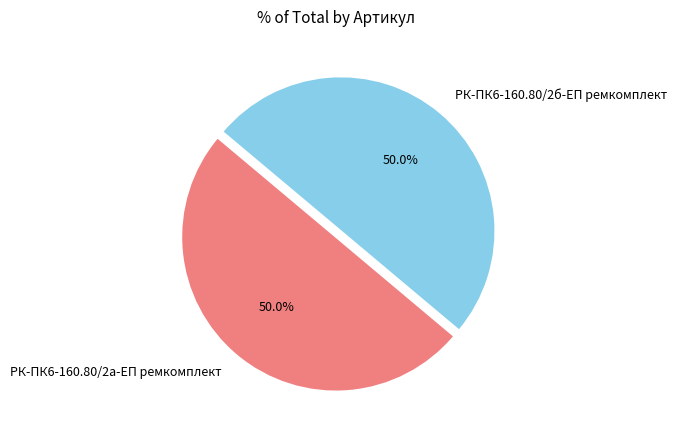

What percentage is the РК-ПК6-160.80/2б-ЕП ремкомплект slice, to the nearest percent?

50%